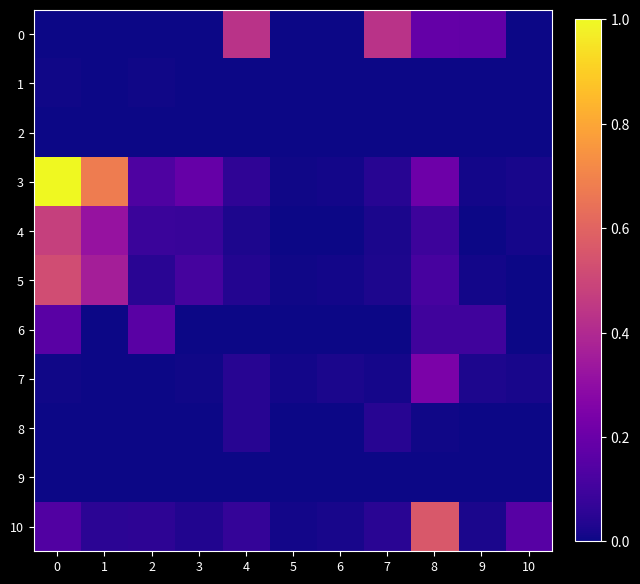

Between 9 and 4, which is larger?

4